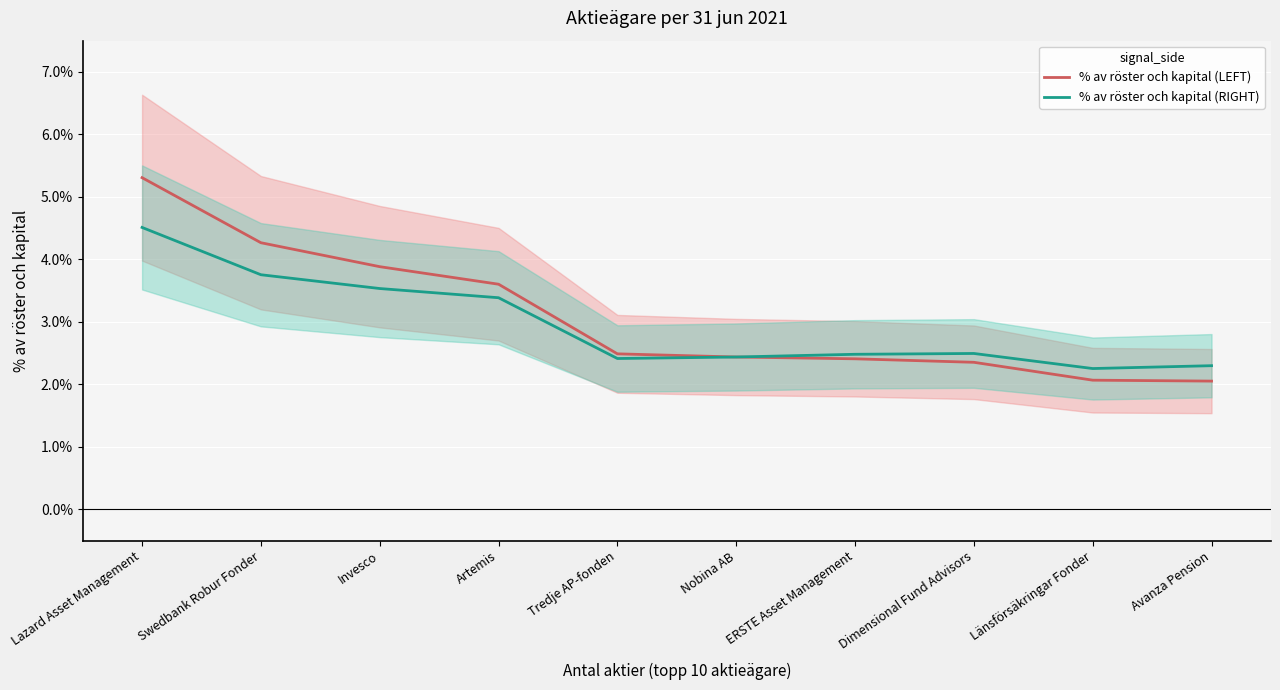

At Dimensional Fund Advisors, list the series in order from smallest to largest.

% av röster och kapital (LEFT), % av röster och kapital (RIGHT)